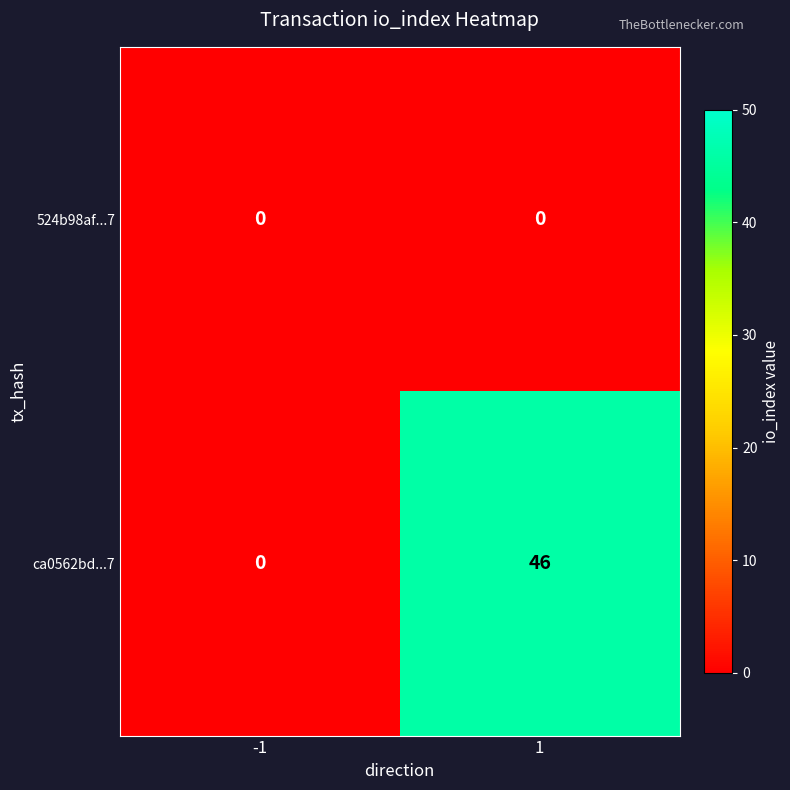

What value does the ca0562bd...7 series have at 1?

46